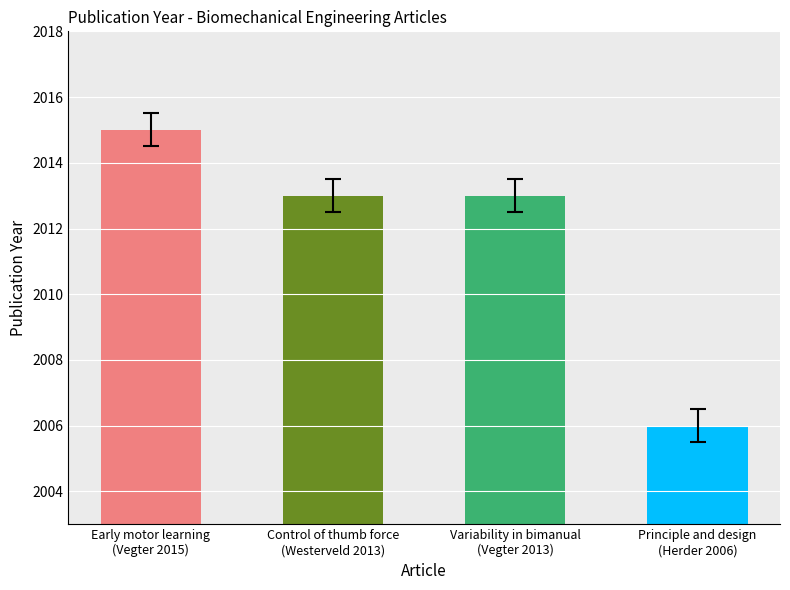

What is the value of the 3rd bar from the left?

2013